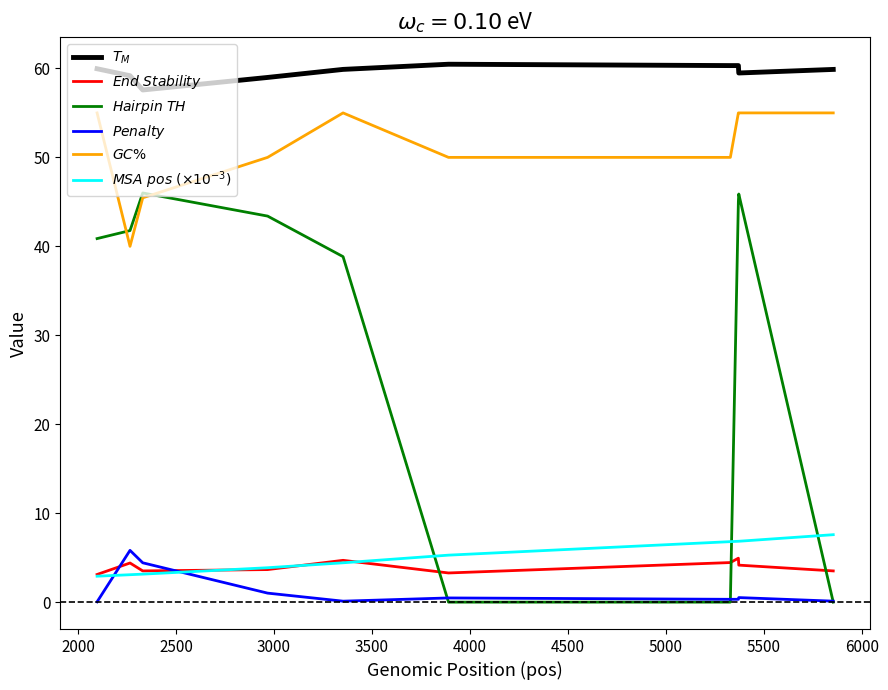

True or false: $Penalty$ and $T_M$ cross at least once.

False